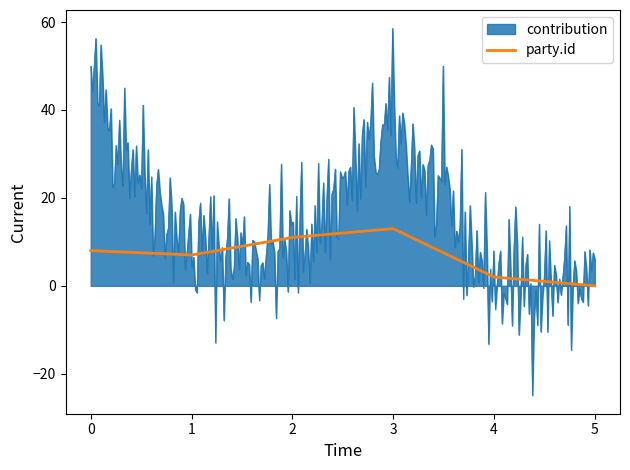

What is the lowest value of the contribution series?

-24.9